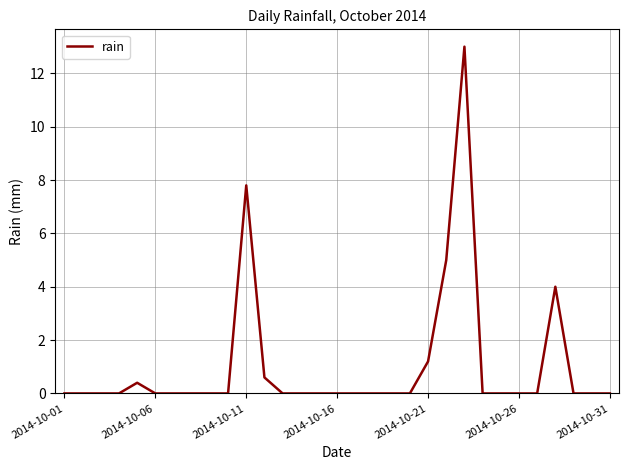

What is the greatest value displayed?

13.0